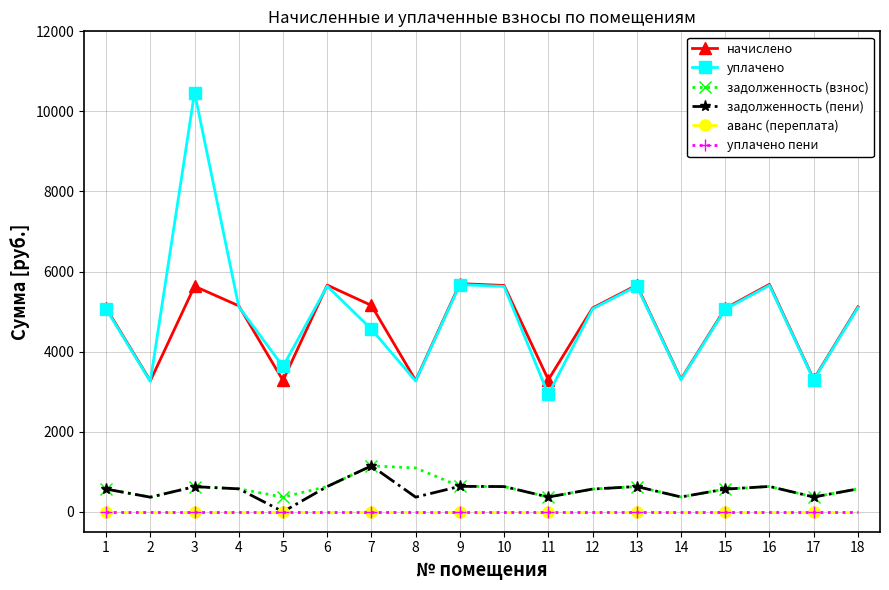

List the labels in order of аванс (переплата) value, largest first.

1, 2, 3, 4, 5, 6, 7, 8, 9, 10, 11, 12, 13, 14, 15, 16, 17, 18